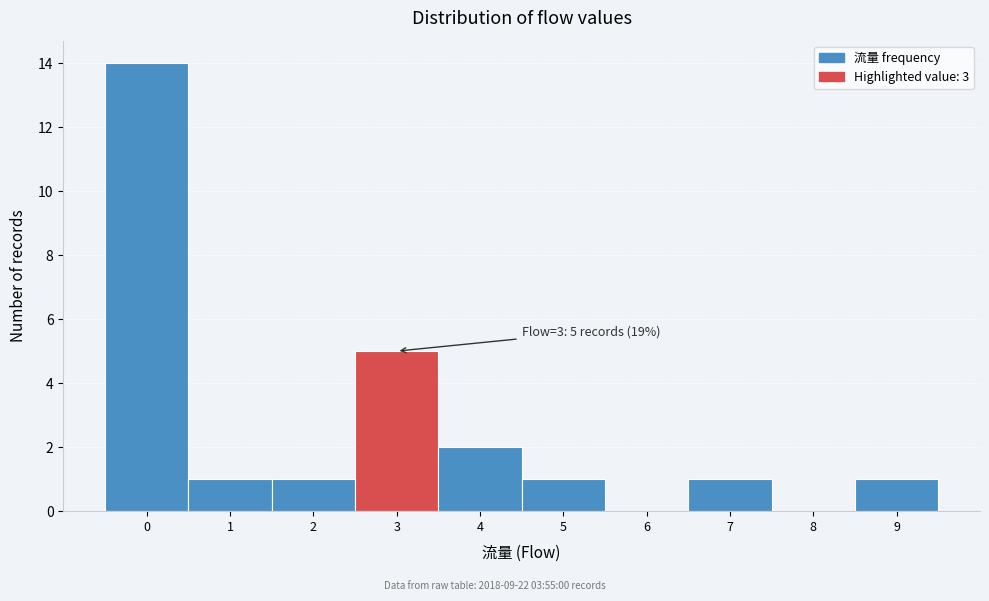

Over which range of the x-axis is the bar tallest?

-0.5 to 0.5